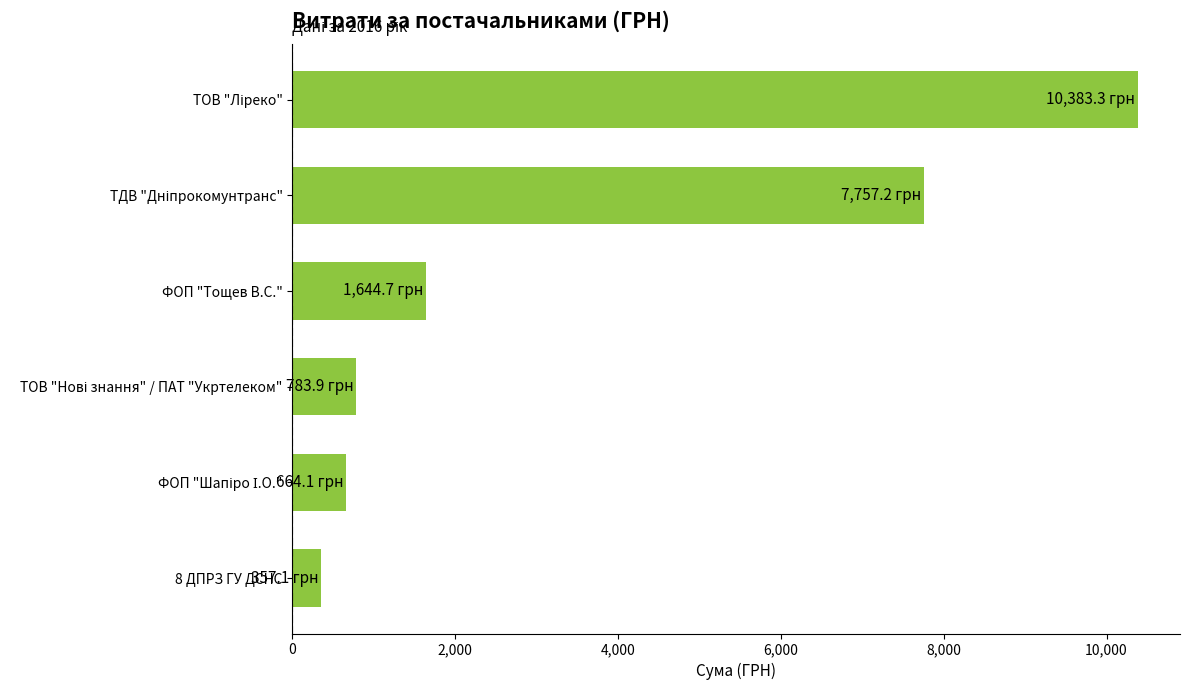

Is it true that the value at ФОП "Тощев В.С." is 417.7?

False